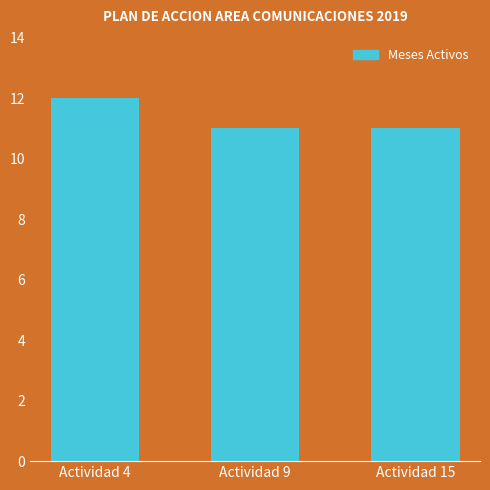

Reading left to right, list all the values displayed in this chart.

12	11	11